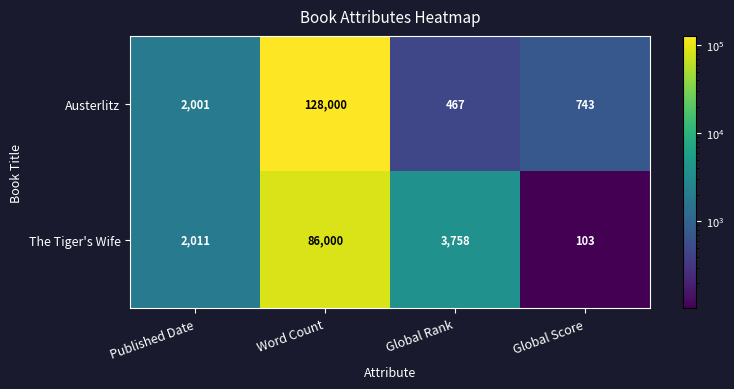

The value of Austerlitz at Word Count is 128000. True or false?

True